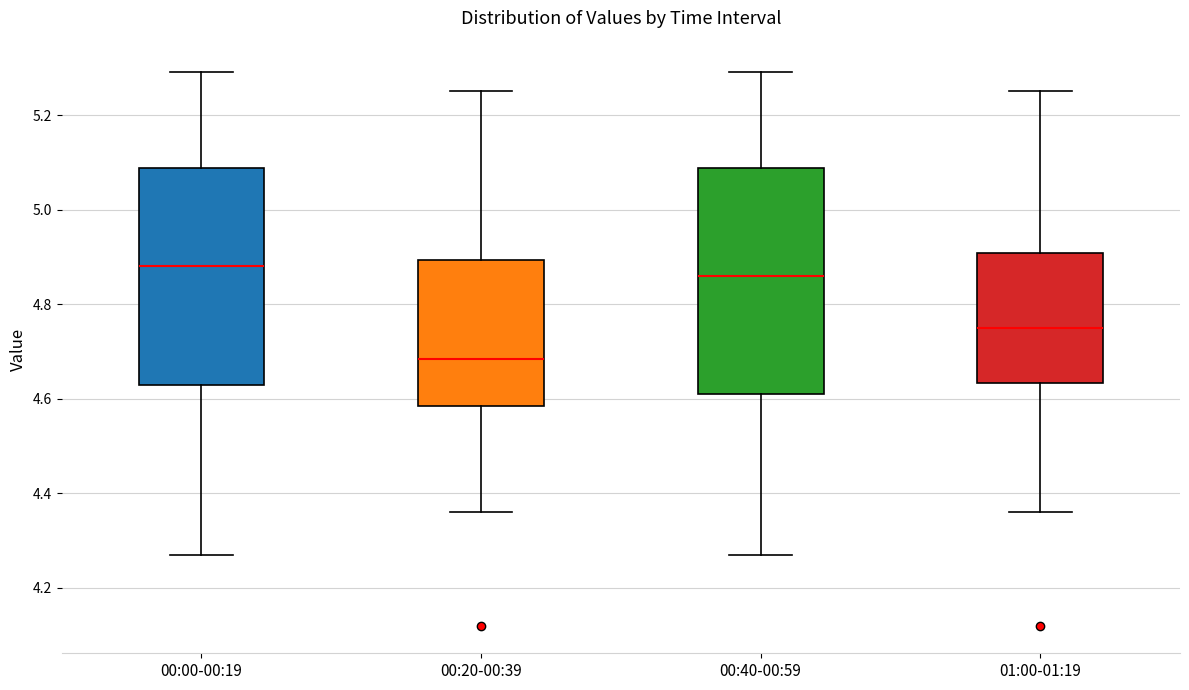

Where does the median line of the box for 00:20-00:39 sit on the y-axis? The values are not printed on the chart, so give them approximately, as read against the axis.

4.68